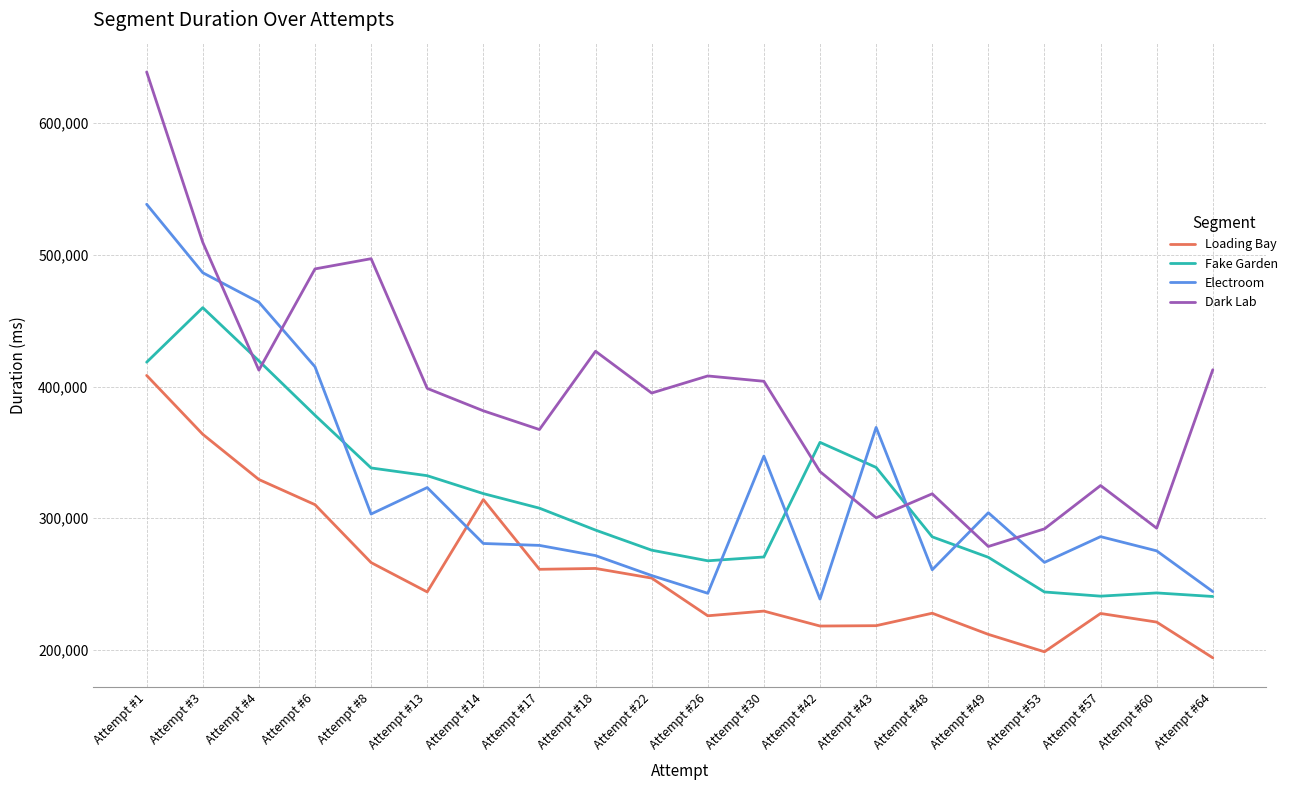

Which series has the widest spread of values?

Dark Lab